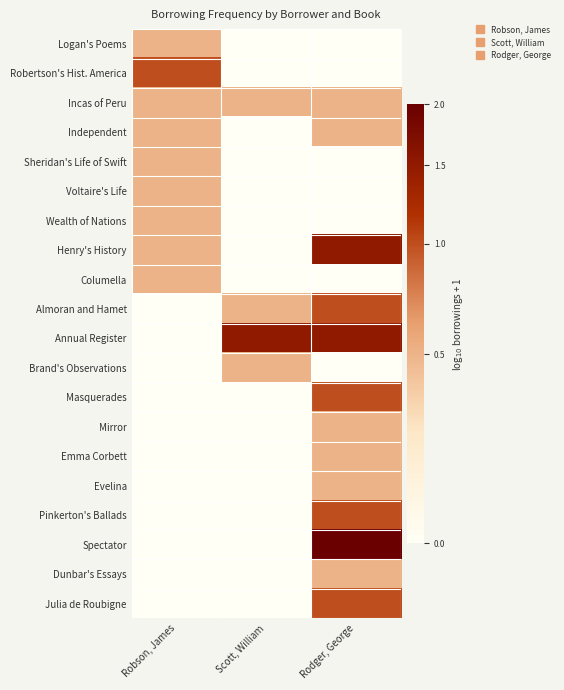

Between Robson, James and Rodger, George, which is larger?

Robson, James